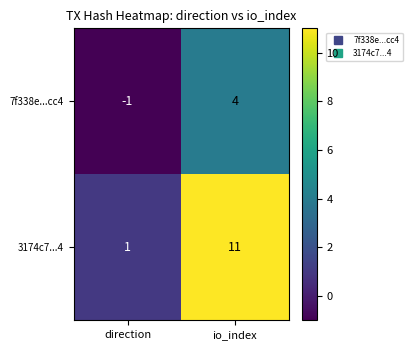

How many data points does each series have?

2